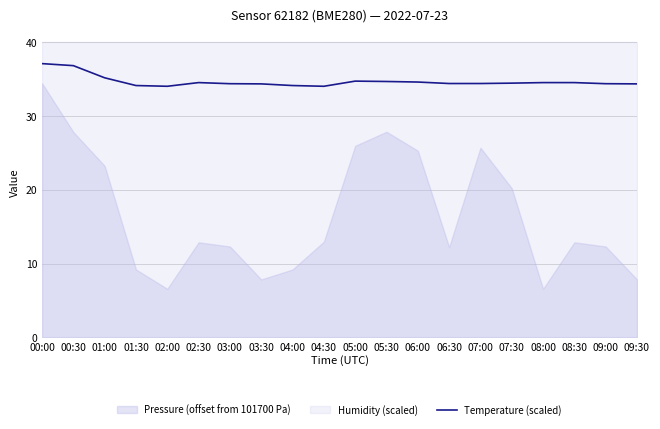

The Temperature (scaled) series shows 34.0 at 04:30. True or false?

True